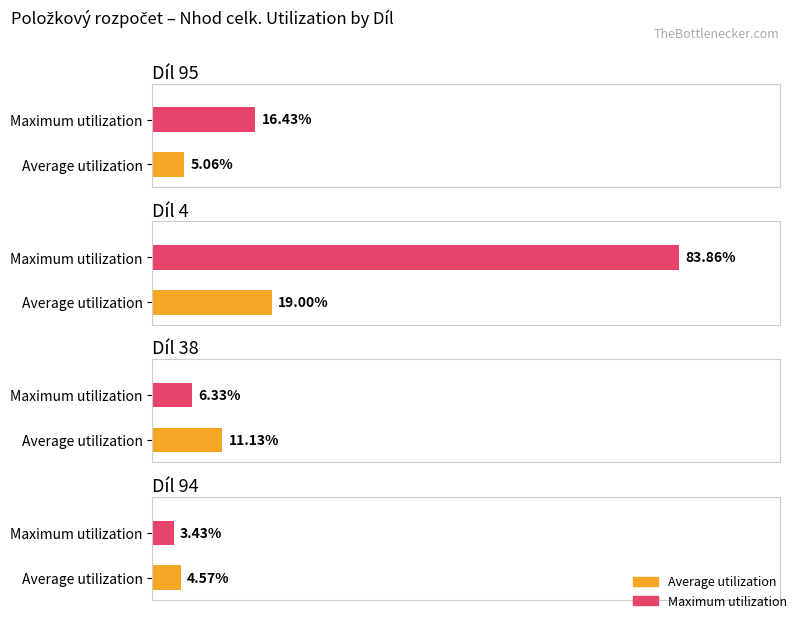

Is the value of Maximum utilization at Díl 94 greater than the value of Average utilization at Díl 38?

No